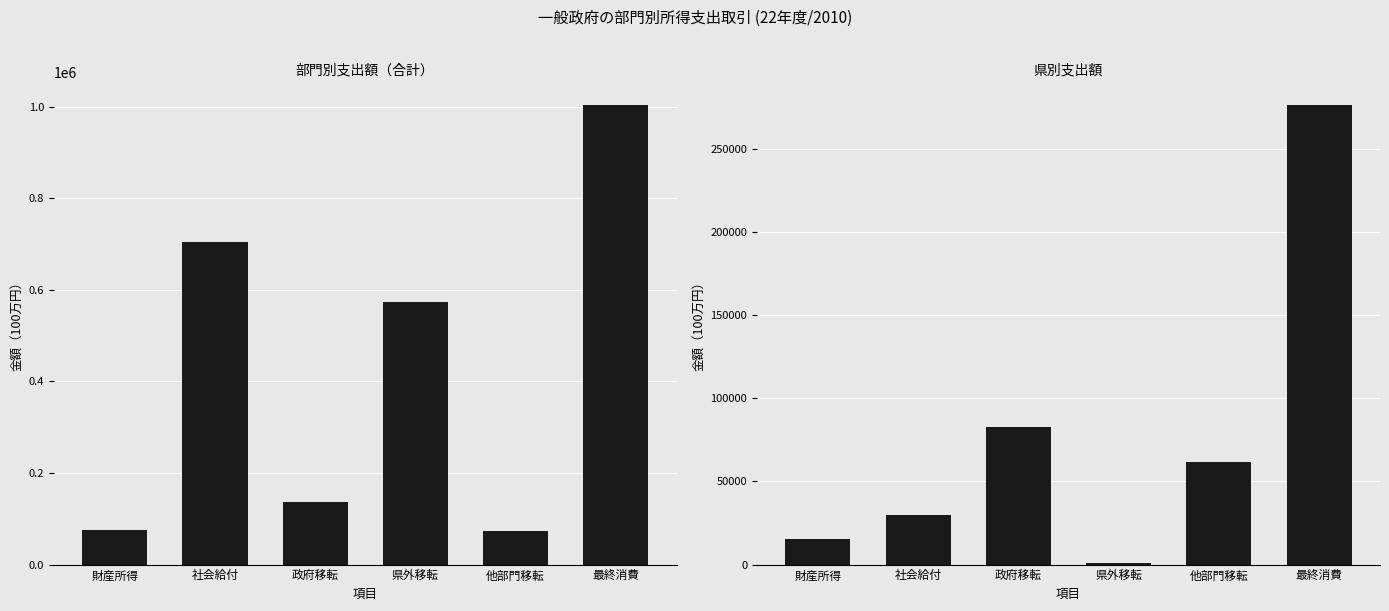

Which series changed the most between 財産所得 and 他部門移転?

県